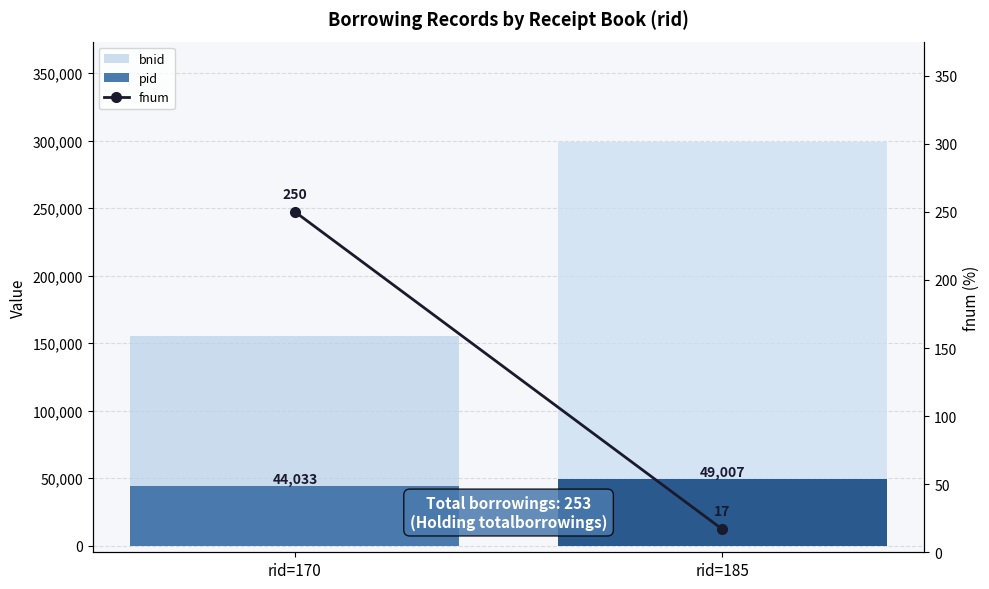

Reading left to right, extract all data points from this chart.

bnid: rid=170=154887	rid=185=298600
pid: rid=170=44033	rid=185=49007
fnum: rid=170=250	rid=185=17